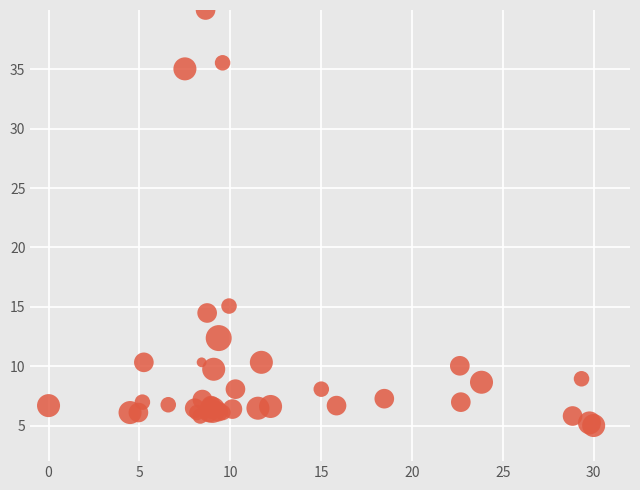

What Y value in the scatter plot is closest to 22?

15.1